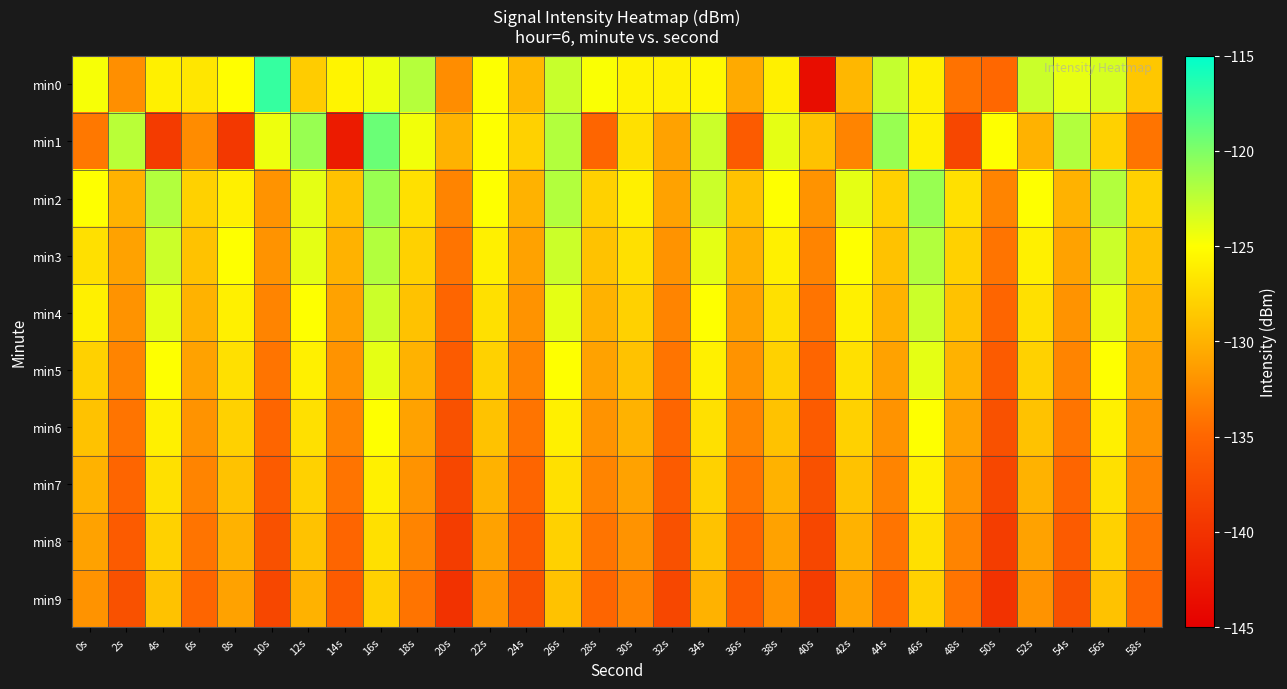

Reading left to right, list all the values displayed in this chart.

min0: 0s=-124.7	2s=-132.3	4s=-126.0	6s=-126.6	8s=-125.1	10s=-117.1	12s=-128.3	14s=-125.7	16s=-124.4	18s=-122.1	20s=-132.4	22s=-124.9	24s=-129.6	26s=-122.8	28s=-124.8	30s=-125.8	32s=-126.0	34s=-125.4	36s=-130.5	38s=-126.0	40s=-143.7	42s=-129.7	44s=-122.7	46s=-126.0	48s=-134.2	50s=-134.9	52s=-122.9	54s=-124.1	56s=-123.4	58s=-128.6
min1: 0s=-133.8	2s=-122.3	4s=-139.1	6s=-132.5	8s=-139.5	10s=-124.4	12s=-121.0	14s=-142.3	16s=-119.2	18s=-124.5	20s=-130.0	22s=-125.0	24s=-128.0	26s=-122.0	28s=-135.0	30s=-127.0	32s=-131.0	34s=-123.0	36s=-136.0	38s=-124.0	40s=-129.0	42s=-133.0	44s=-121.0	46s=-126.0	48s=-138.0	50s=-125.0	52s=-130.0	54s=-122.0	56s=-128.0	58s=-134.0
min2: 0s=-125.0	2s=-130.0	4s=-122.0	6s=-128.0	8s=-126.0	10s=-132.0	12s=-124.0	14s=-129.0	16s=-121.0	18s=-127.0	20s=-133.0	22s=-125.0	24s=-130.0	26s=-122.0	28s=-128.0	30s=-126.0	32s=-131.0	34s=-123.0	36s=-129.0	38s=-125.0	40s=-132.0	42s=-124.0	44s=-128.0	46s=-121.0	48s=-127.0	50s=-133.0	52s=-125.0	54s=-130.0	56s=-122.0	58s=-128.0
min3: 0s=-127.0	2s=-131.0	4s=-123.0	6s=-129.0	8s=-125.0	10s=-132.0	12s=-124.0	14s=-130.0	16s=-122.0	18s=-128.0	20s=-134.0	22s=-126.0	24s=-131.0	26s=-123.0	28s=-129.0	30s=-127.0	32s=-132.0	34s=-124.0	36s=-130.0	38s=-126.0	40s=-133.0	42s=-125.0	44s=-129.0	46s=-122.0	48s=-128.0	50s=-134.0	52s=-126.0	54s=-131.0	56s=-123.0	58s=-129.0
min4: 0s=-126.0	2s=-132.0	4s=-124.0	6s=-130.0	8s=-126.0	10s=-133.0	12s=-125.0	14s=-131.0	16s=-123.0	18s=-129.0	20s=-135.0	22s=-127.0	24s=-132.0	26s=-124.0	28s=-130.0	30s=-128.0	32s=-133.0	34s=-125.0	36s=-131.0	38s=-127.0	40s=-134.0	42s=-126.0	44s=-130.0	46s=-123.0	48s=-129.0	50s=-135.0	52s=-127.0	54s=-132.0	56s=-124.0	58s=-130.0
min5: 0s=-128.0	2s=-133.0	4s=-125.0	6s=-131.0	8s=-127.0	10s=-134.0	12s=-126.0	14s=-132.0	16s=-124.0	18s=-130.0	20s=-136.0	22s=-128.0	24s=-133.0	26s=-125.0	28s=-131.0	30s=-129.0	32s=-134.0	34s=-126.0	36s=-132.0	38s=-128.0	40s=-135.0	42s=-127.0	44s=-131.0	46s=-124.0	48s=-130.0	50s=-136.0	52s=-128.0	54s=-133.0	56s=-125.0	58s=-131.0
min6: 0s=-129.0	2s=-134.0	4s=-126.0	6s=-132.0	8s=-128.0	10s=-135.0	12s=-127.0	14s=-133.0	16s=-125.0	18s=-131.0	20s=-137.0	22s=-129.0	24s=-134.0	26s=-126.0	28s=-132.0	30s=-130.0	32s=-135.0	34s=-127.0	36s=-133.0	38s=-129.0	40s=-136.0	42s=-128.0	44s=-132.0	46s=-125.0	48s=-131.0	50s=-137.0	52s=-129.0	54s=-134.0	56s=-126.0	58s=-132.0
min7: 0s=-130.0	2s=-135.0	4s=-127.0	6s=-133.0	8s=-129.0	10s=-136.0	12s=-128.0	14s=-134.0	16s=-126.0	18s=-132.0	20s=-138.0	22s=-130.0	24s=-135.0	26s=-127.0	28s=-133.0	30s=-131.0	32s=-136.0	34s=-128.0	36s=-134.0	38s=-130.0	40s=-137.0	42s=-129.0	44s=-133.0	46s=-126.0	48s=-132.0	50s=-138.0	52s=-130.0	54s=-135.0	56s=-127.0	58s=-133.0
min8: 0s=-131.0	2s=-136.0	4s=-128.0	6s=-134.0	8s=-130.0	10s=-137.0	12s=-129.0	14s=-135.0	16s=-127.0	18s=-133.0	20s=-139.0	22s=-131.0	24s=-136.0	26s=-128.0	28s=-134.0	30s=-132.0	32s=-137.0	34s=-129.0	36s=-135.0	38s=-131.0	40s=-138.0	42s=-130.0	44s=-134.0	46s=-127.0	48s=-133.0	50s=-139.0	52s=-131.0	54s=-136.0	56s=-128.0	58s=-134.0
min9: 0s=-132.0	2s=-137.0	4s=-129.0	6s=-135.0	8s=-131.0	10s=-138.0	12s=-130.0	14s=-136.0	16s=-128.0	18s=-134.0	20s=-140.0	22s=-132.0	24s=-137.0	26s=-129.0	28s=-135.0	30s=-133.0	32s=-138.0	34s=-130.0	36s=-136.0	38s=-132.0	40s=-139.0	42s=-131.0	44s=-135.0	46s=-128.0	48s=-134.0	50s=-140.0	52s=-132.0	54s=-137.0	56s=-129.0	58s=-135.0